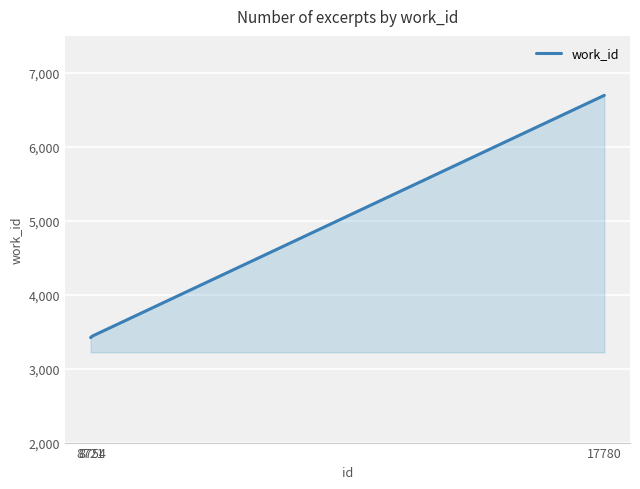

The value at 8754 is 1895. True or false?

False